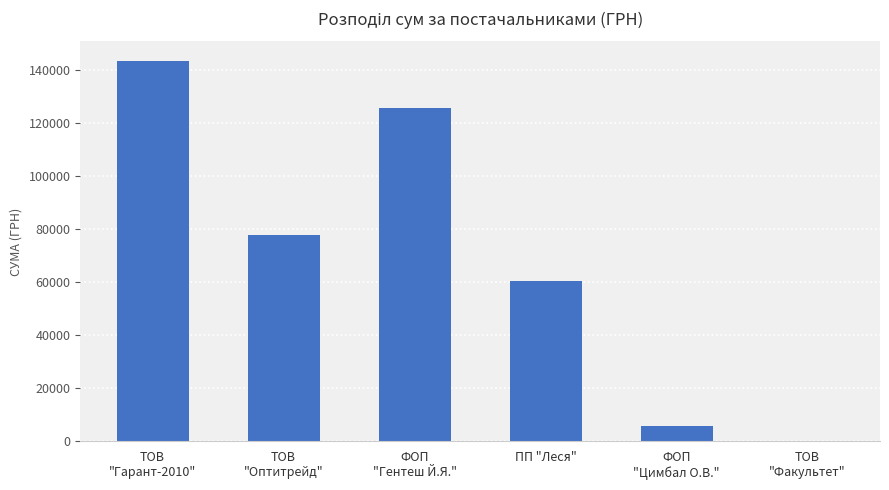

At which label is the value closest to 71868?

ТОВ
"Оптитрейд"